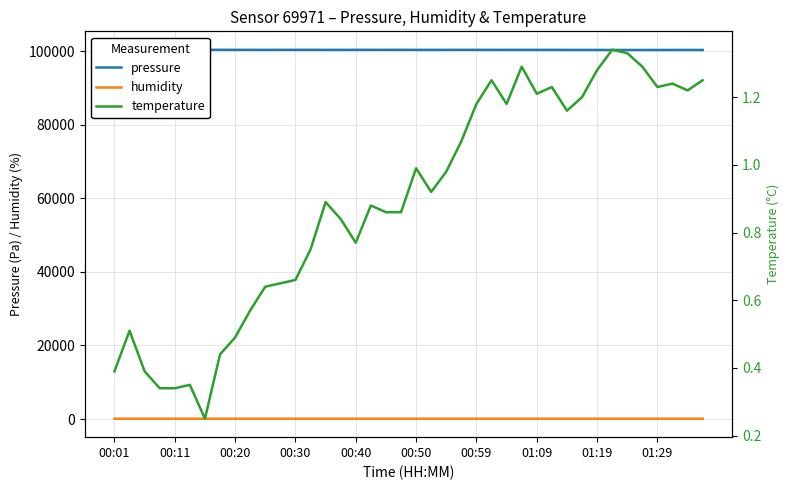

Which category has the highest value across all series?

00:11